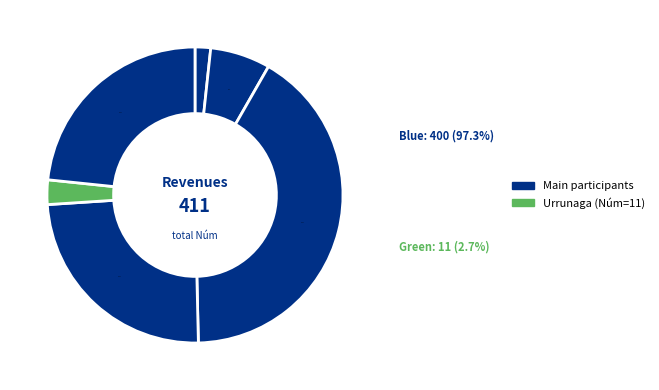

How many segments does this pie chart have?

6